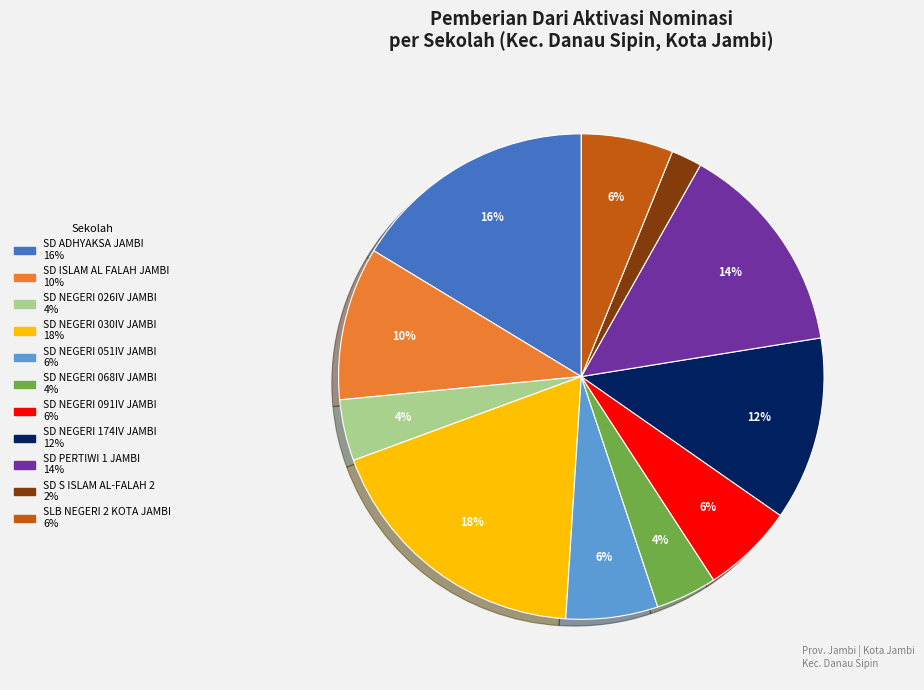

Is there a majority slice in this chart?

No